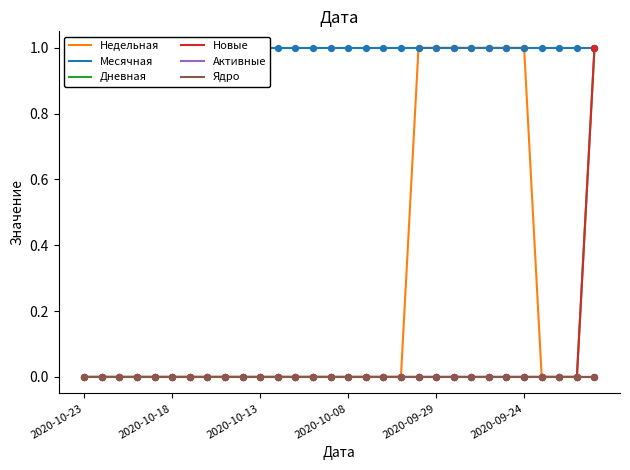

At how many categories does at least one series exceed 0?

30